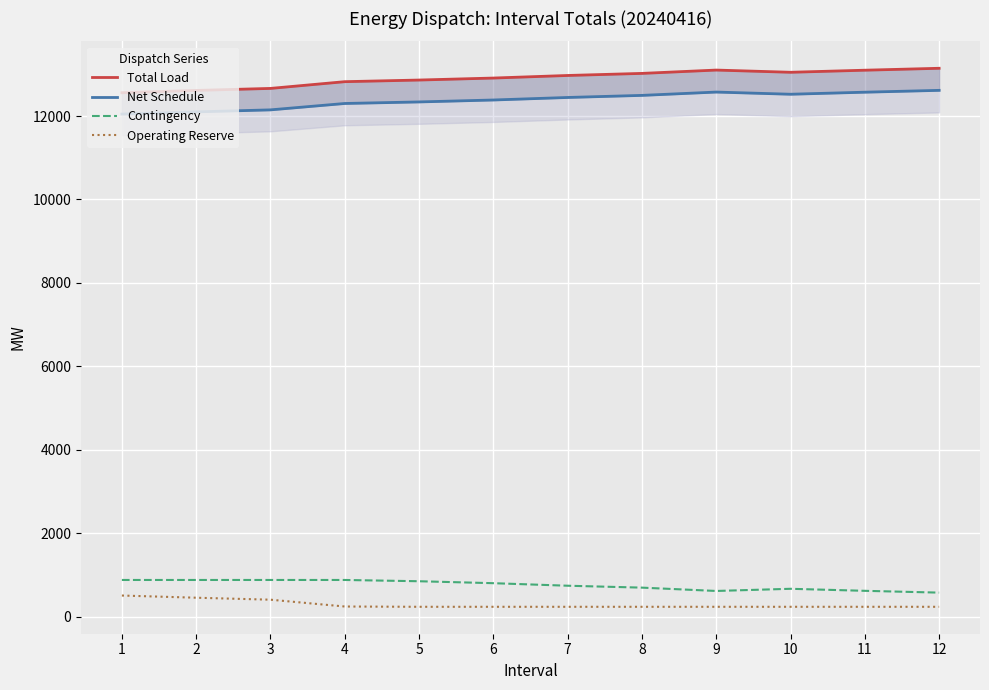

Which category has the lowest value in the Contingency series?

12